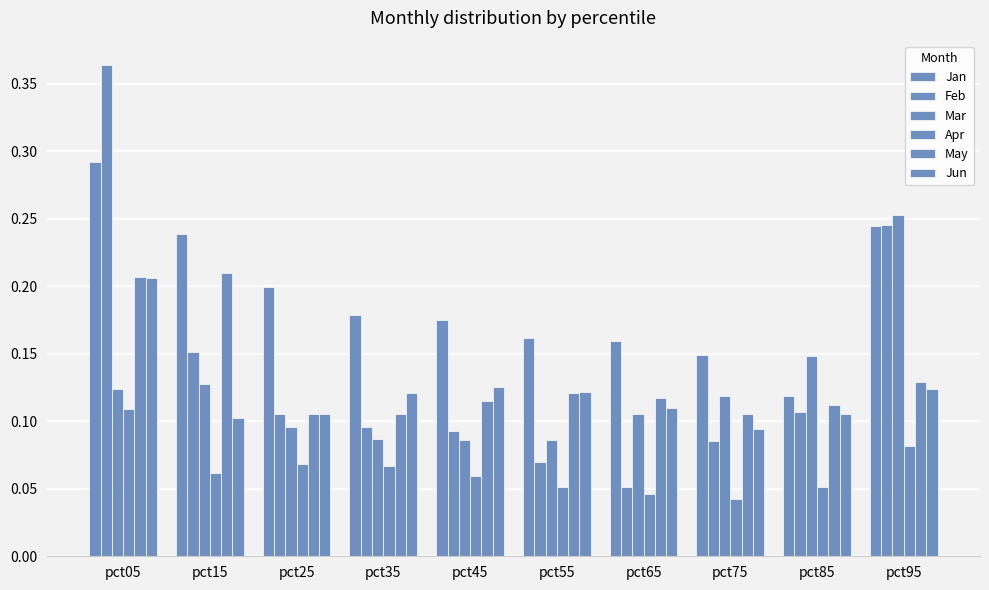

Which series changed the most between pct05 and pct45?

Feb